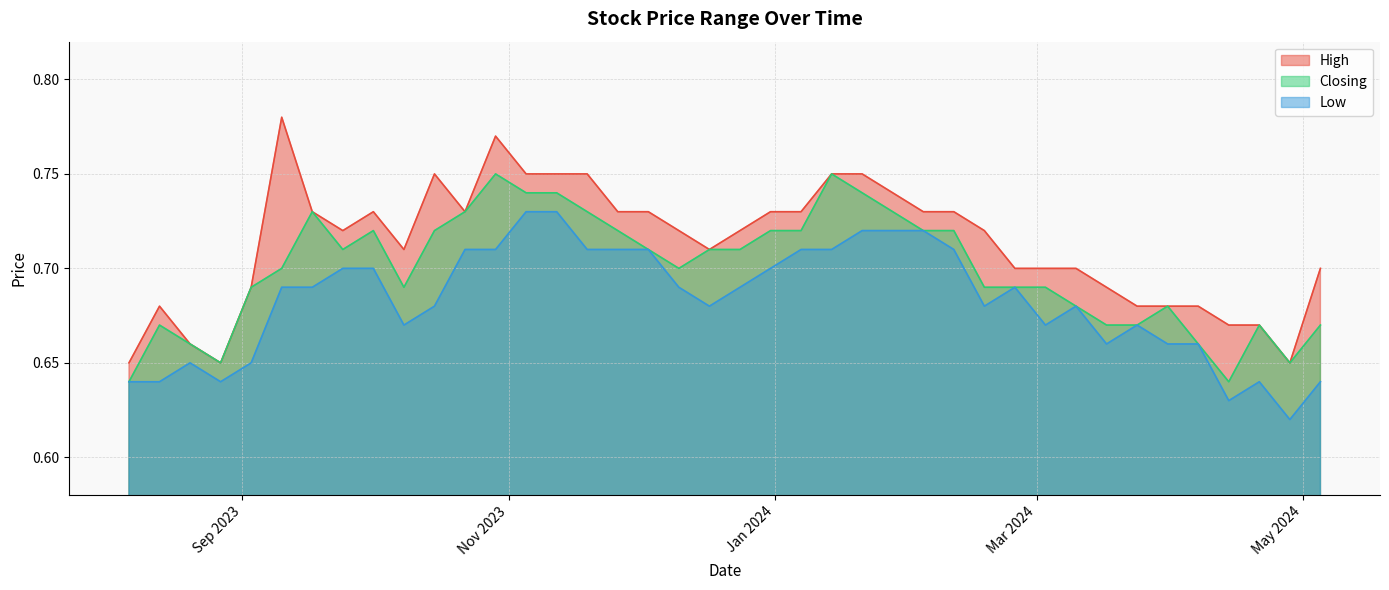

What is the total value across all series at 08/10/2023?

2.1